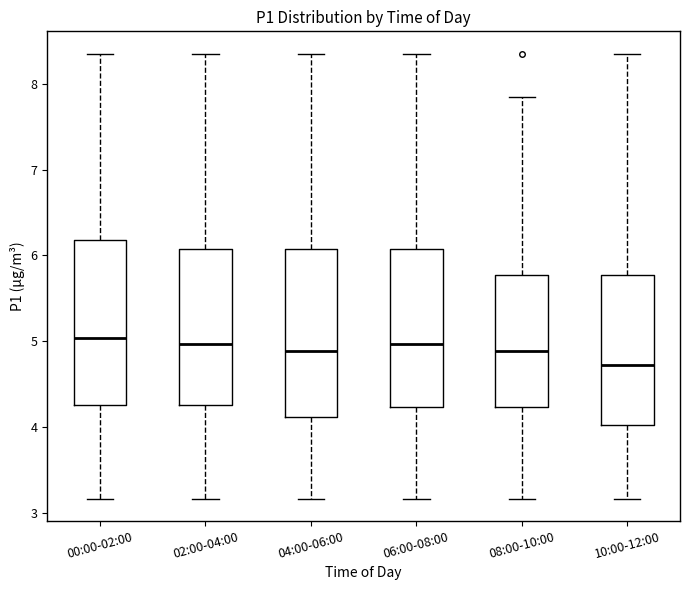

Reading left to right, read every box against the y-axis: the position of its median line, the range the box covers, and the ends of its whiskers. The values are not printed on the chart, so give them approximately, as read against the axis.

00:00-02:00: median 5.0, box 4.3 to 6.2, whiskers 3.2 to 8.4
02:00-04:00: median 5.0, box 4.3 to 6.1, whiskers 3.2 to 8.4
04:00-06:00: median 4.9, box 4.1 to 6.1, whiskers 3.2 to 8.4
06:00-08:00: median 5.0, box 4.2 to 6.1, whiskers 3.2 to 8.4
08:00-10:00: median 4.9, box 4.2 to 5.8, whiskers 3.2 to 7.9
10:00-12:00: median 4.7, box 4.0 to 5.8, whiskers 3.2 to 8.4